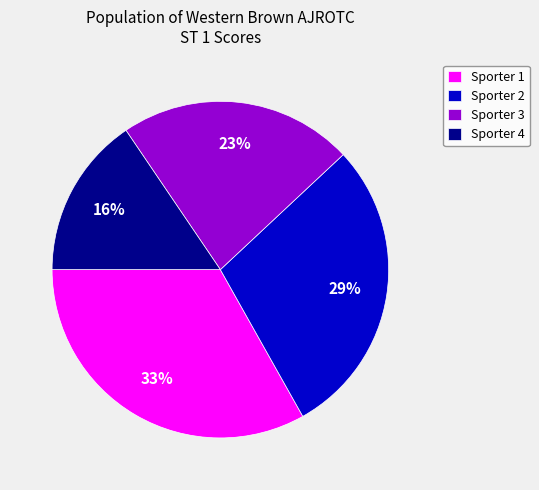

The Sporter 2 slice represents 14% of the pie. True or false?

False